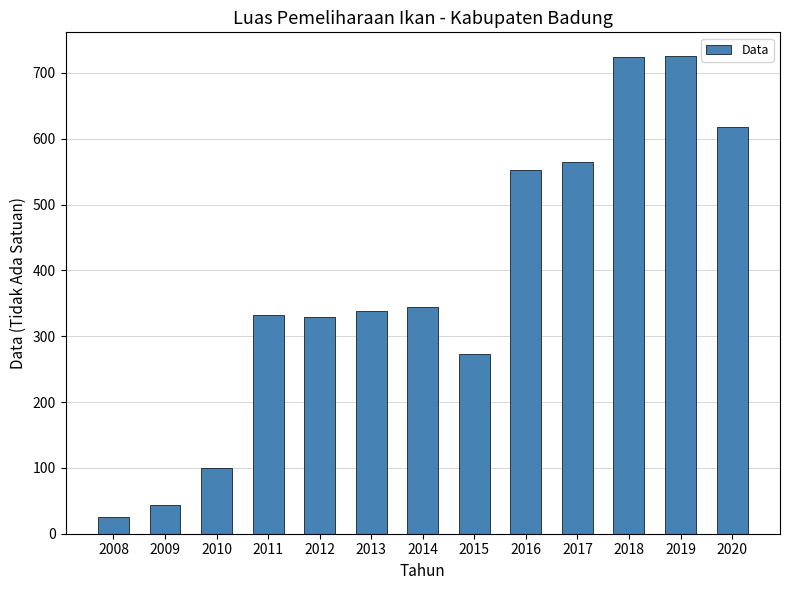

What is the value of the 8th bar from the left?

273.5